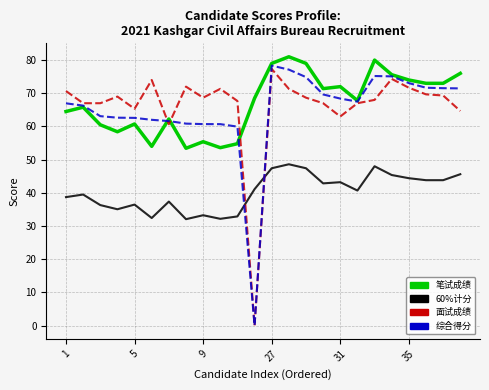

Is this an area chart (filled region under the line)?

No